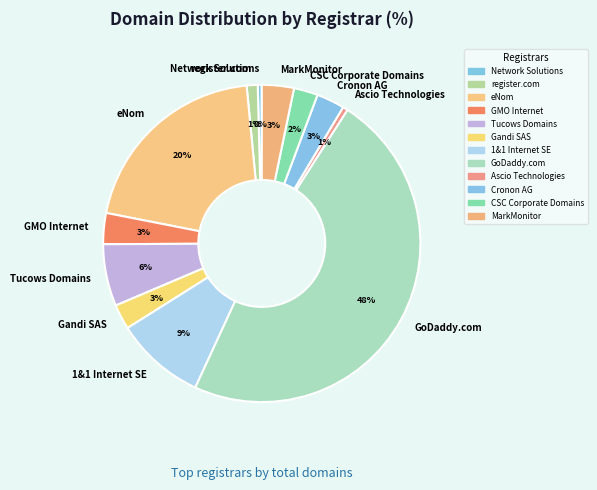

To the nearest percent, what is the average slice percentage?

8%